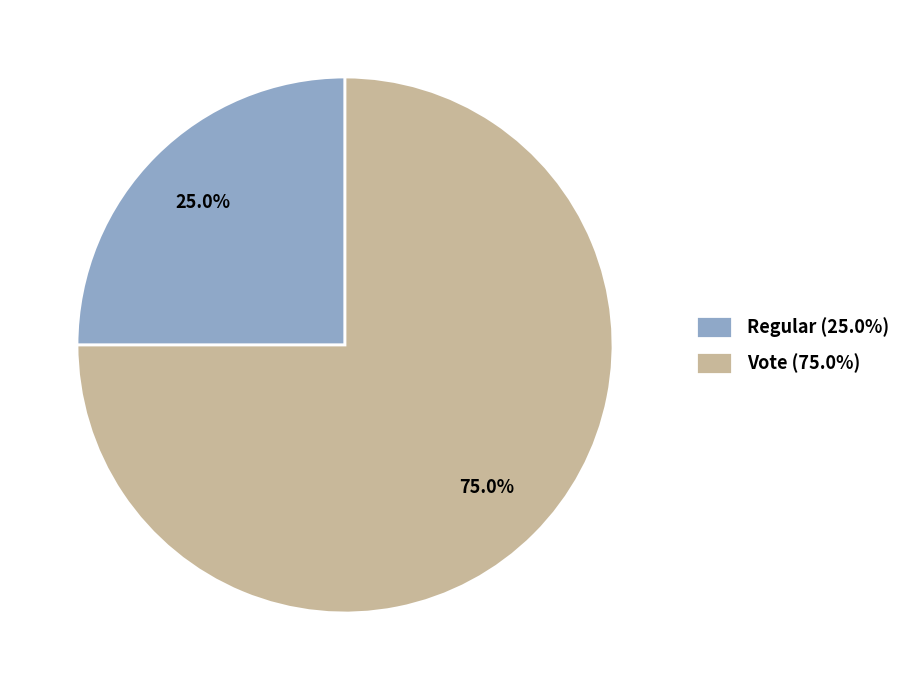

What is the total percentage of Vote (75.0%) and Regular (25.0%)?

100.0%